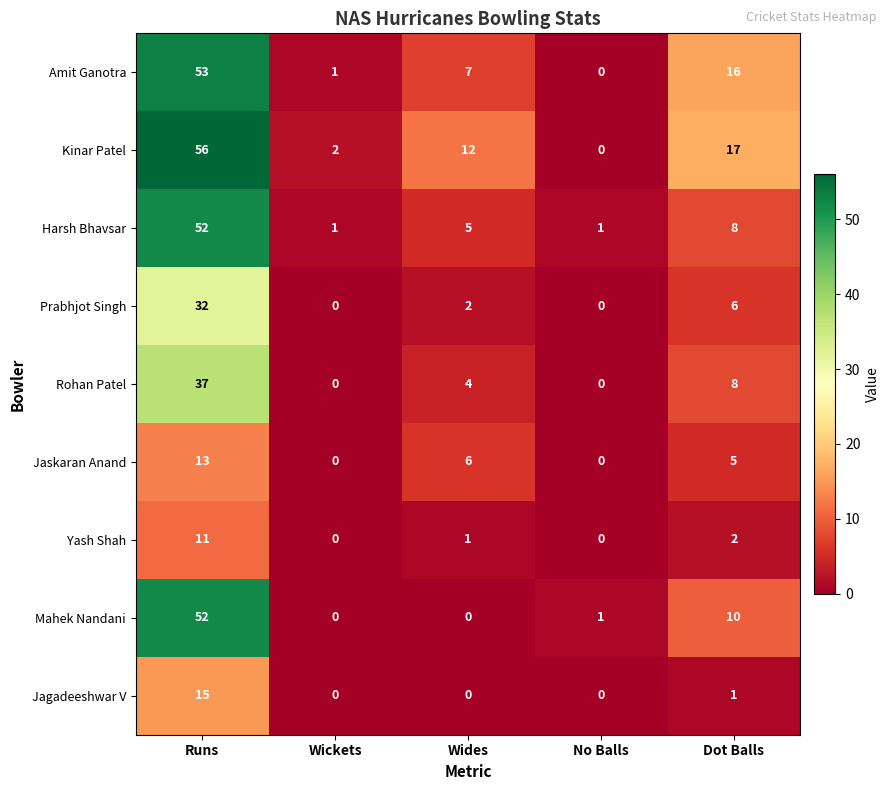

Is it true that Rohan Patel equals 4 at Wides?

True